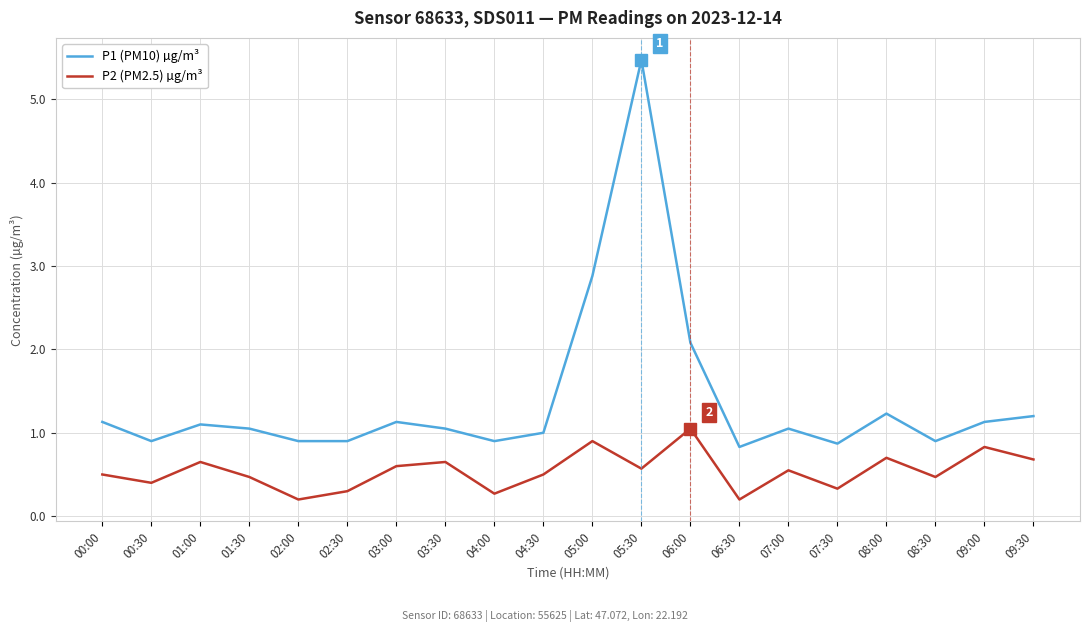

What is the minimum value for P2 (PM2.5) µg/m³?

0.2